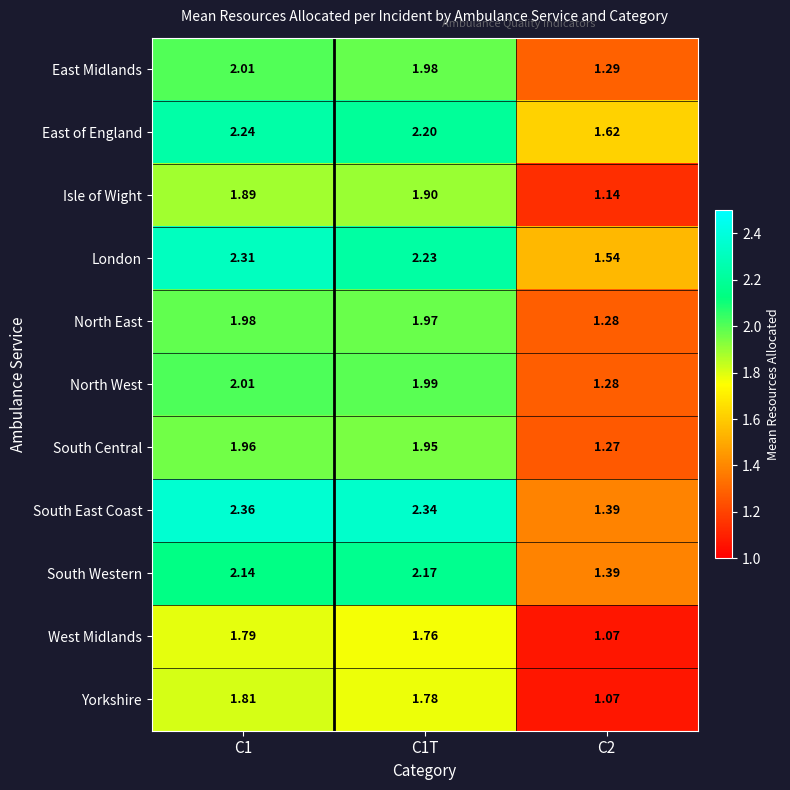

Which series has the largest range (max minus min)?

South East Coast